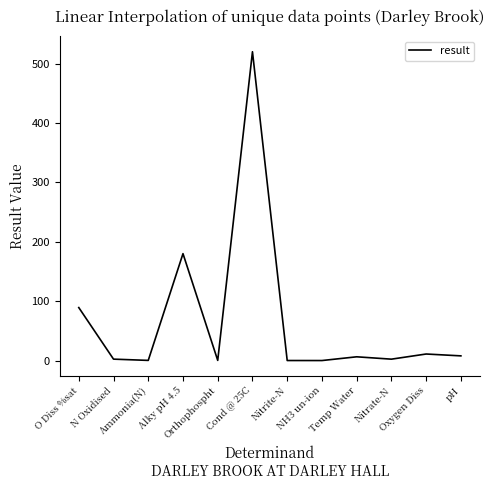

What position from the left is Temp Water?

9